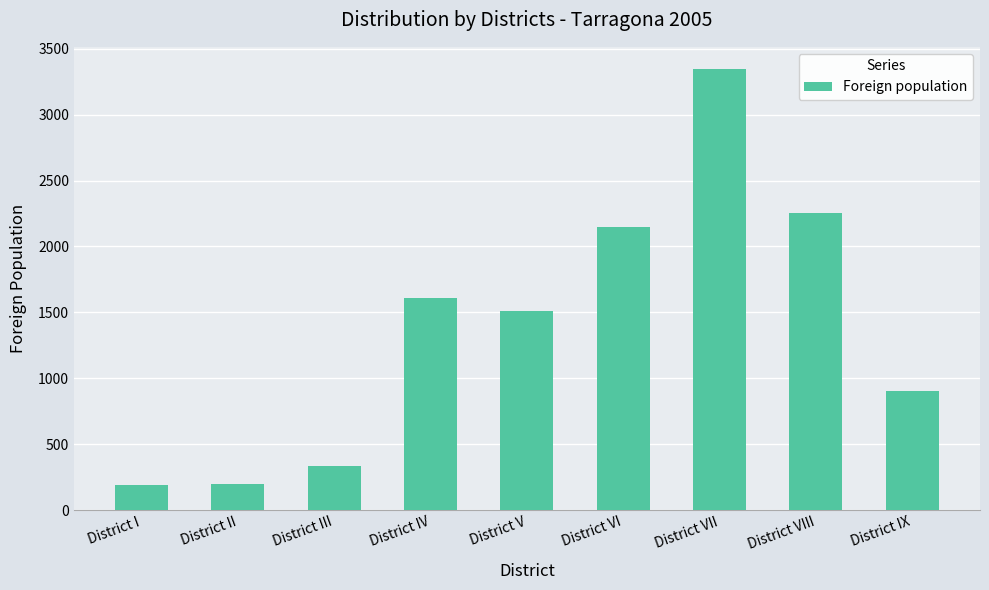

What is the smallest value displayed?

191